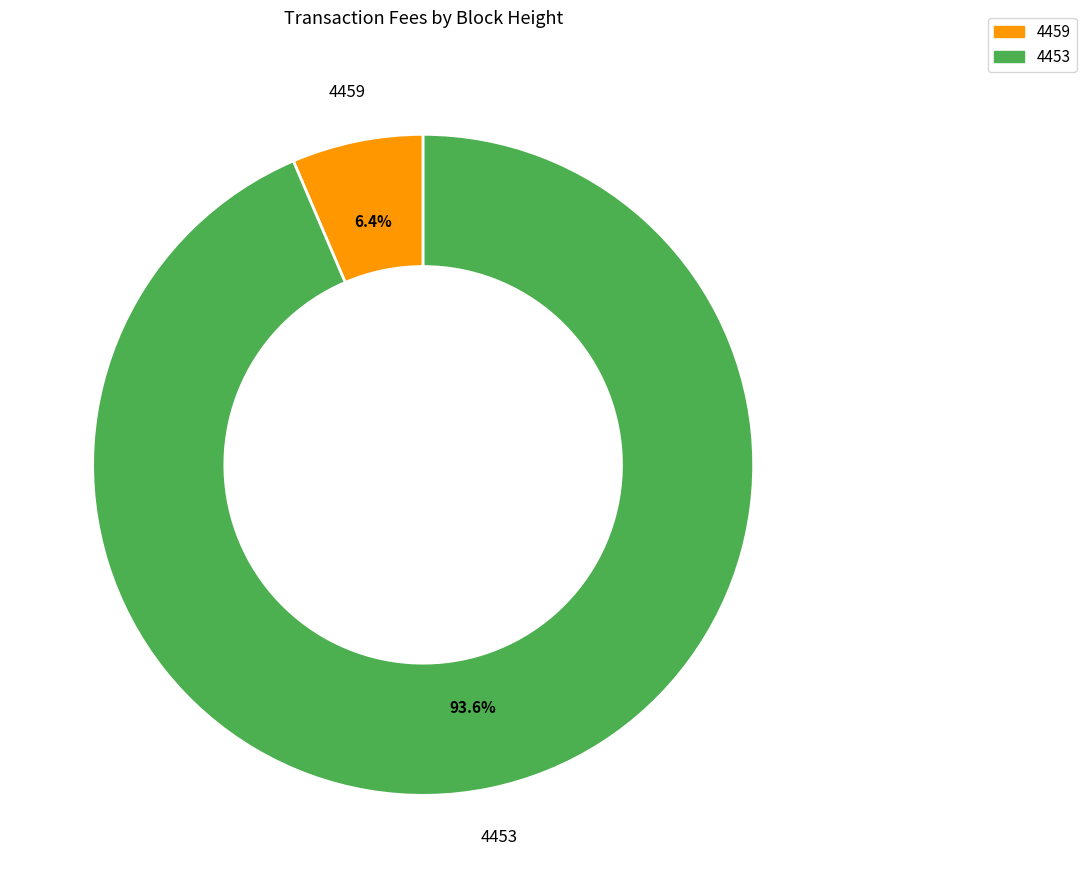

Which slice is the smallest?

4459